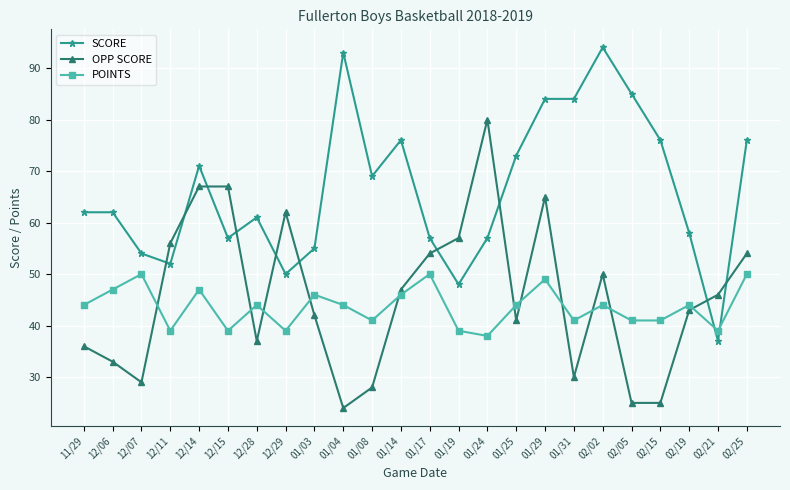

Which series has the largest total across all categories?

SCORE